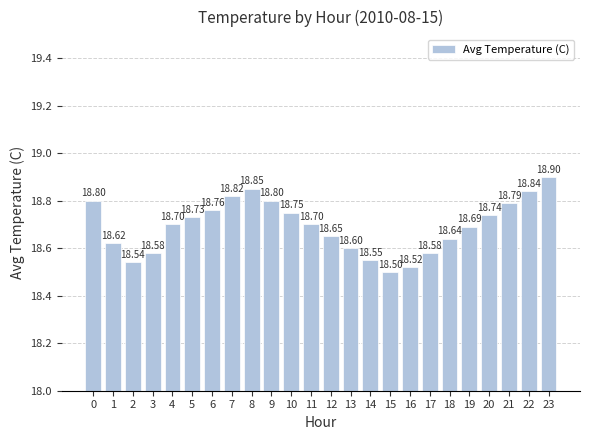

What is the difference between the values at 20 and 23?

0.2